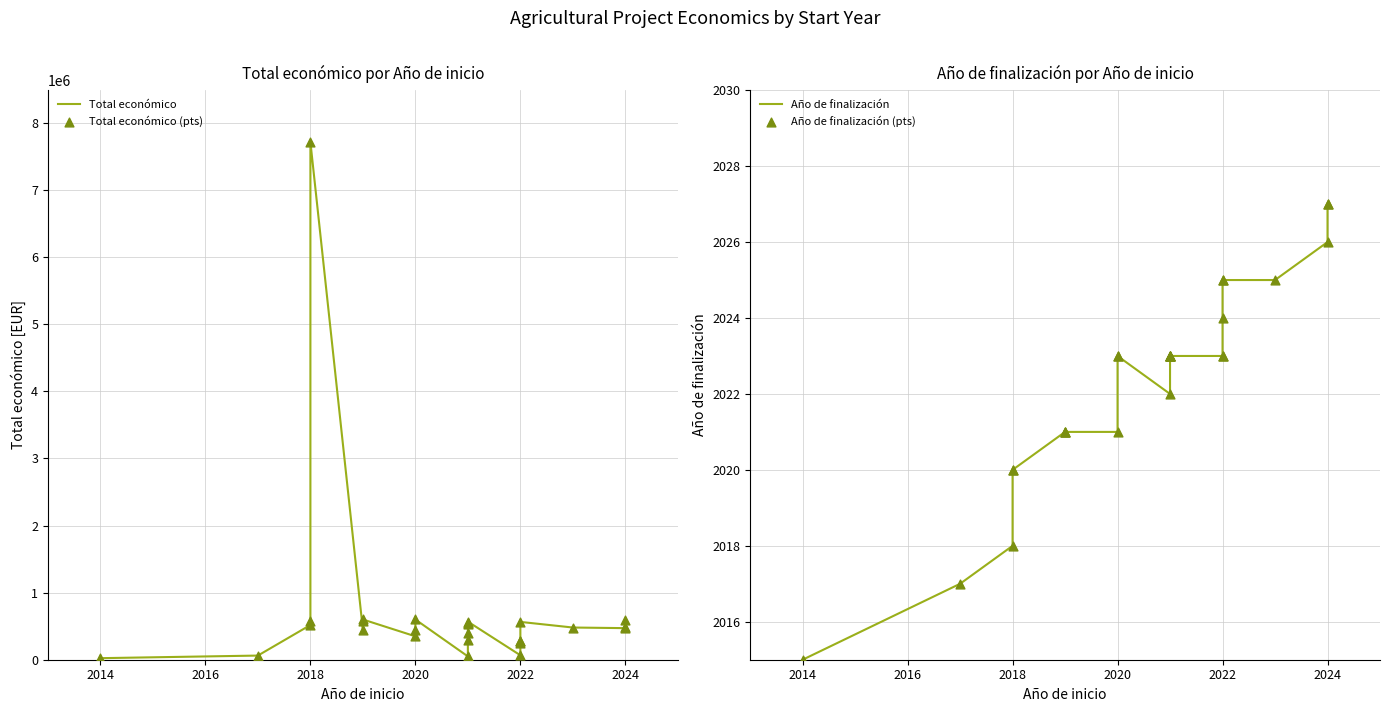

Which series contains the lowest Y value?

Año de finalización